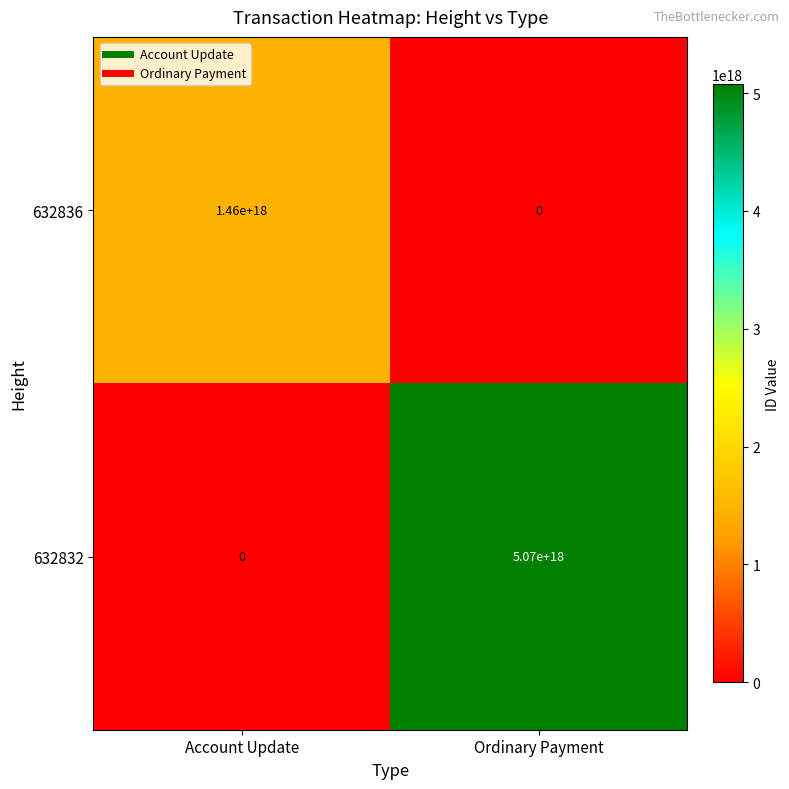

How many series are shown in this chart?

2